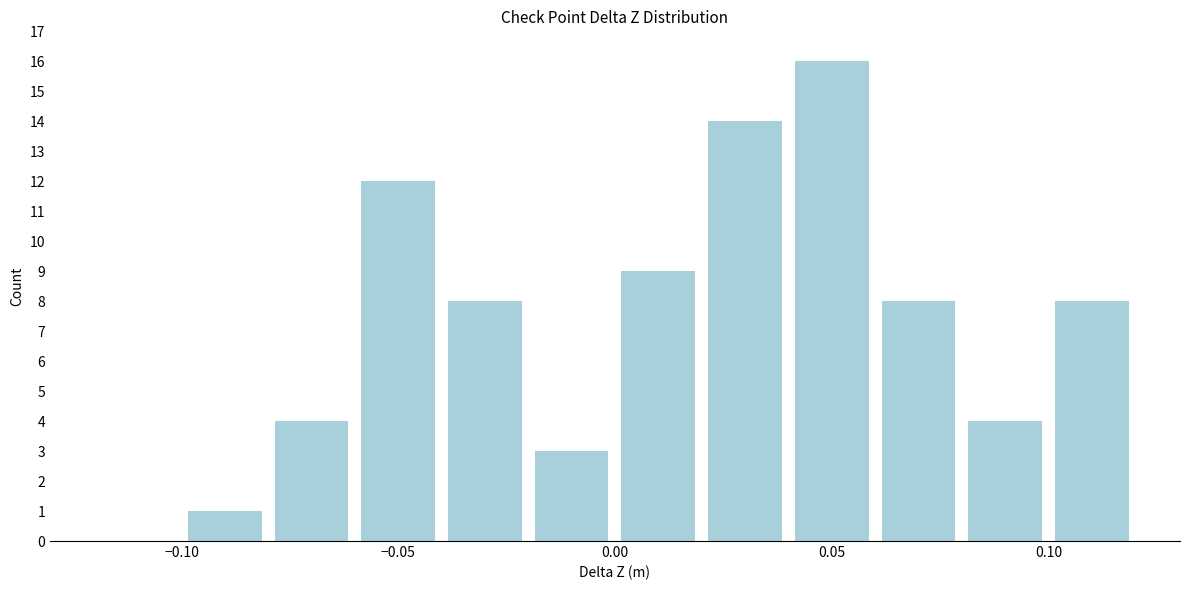

Reading left to right, transcribe this chart: for each bar, give the range it covers on the x-axis and its height. The values are not printed on the chart, so give them approximately, as read against the axis.

-0.12 to -0.10: 0
-0.10 to -0.08: 1
-0.08 to -0.06: 4
-0.06 to -0.04: 12
-0.04 to -0.02: 8
-0.02 to 0.00: 3
0.00 to 0.02: 9
0.02 to 0.04: 14
0.04 to 0.06: 16
0.06 to 0.08: 8
0.08 to 0.10: 4
0.10 to 0.12: 8